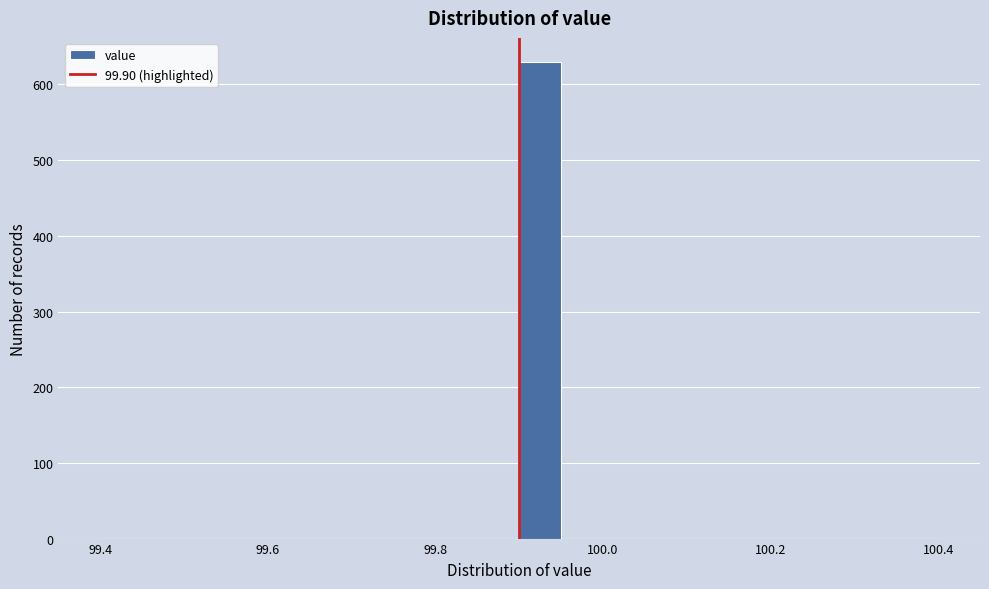

Around what value on the x-axis is the tallest bar? Give the approximate position of its centre, as read against the axis.

99.92